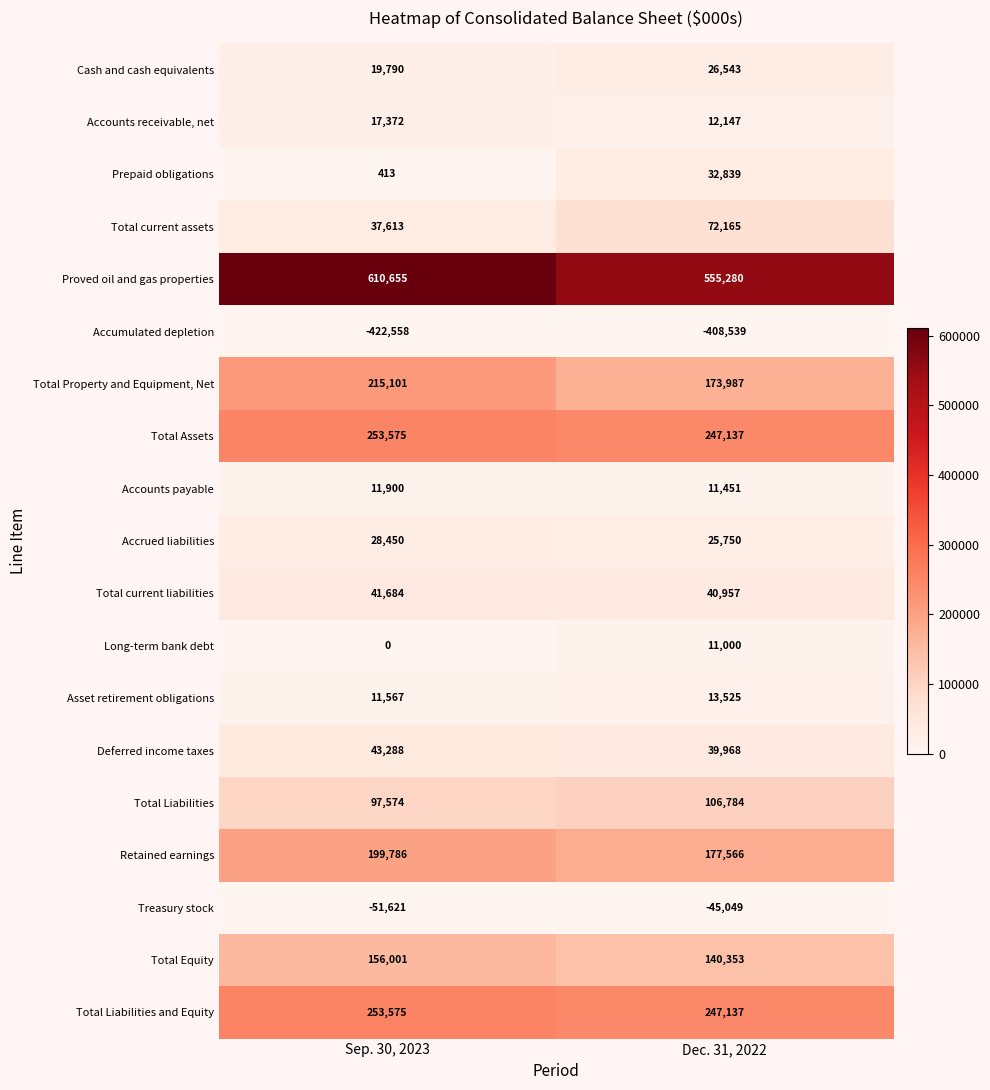

What value does the Accumulated depletion series have at Dec. 31, 2022, to the nearest 50?

-408550